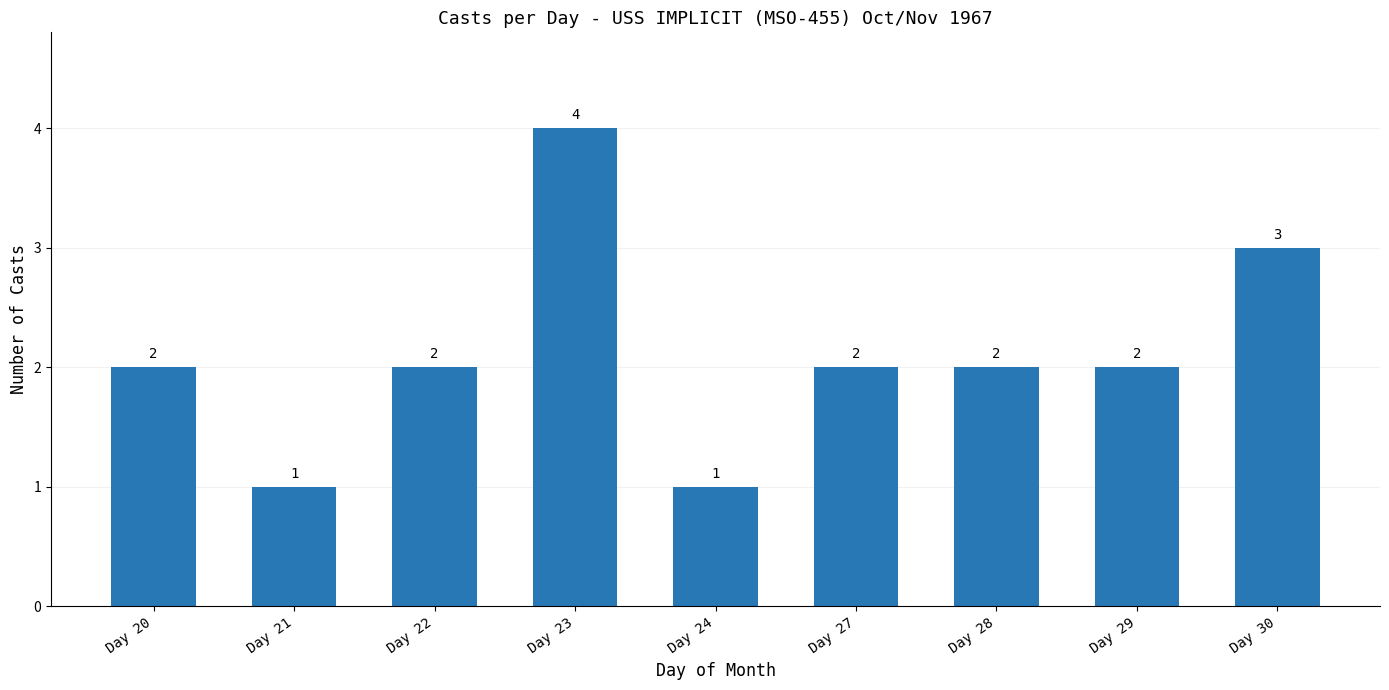

Does the chart contain any negative values?

No